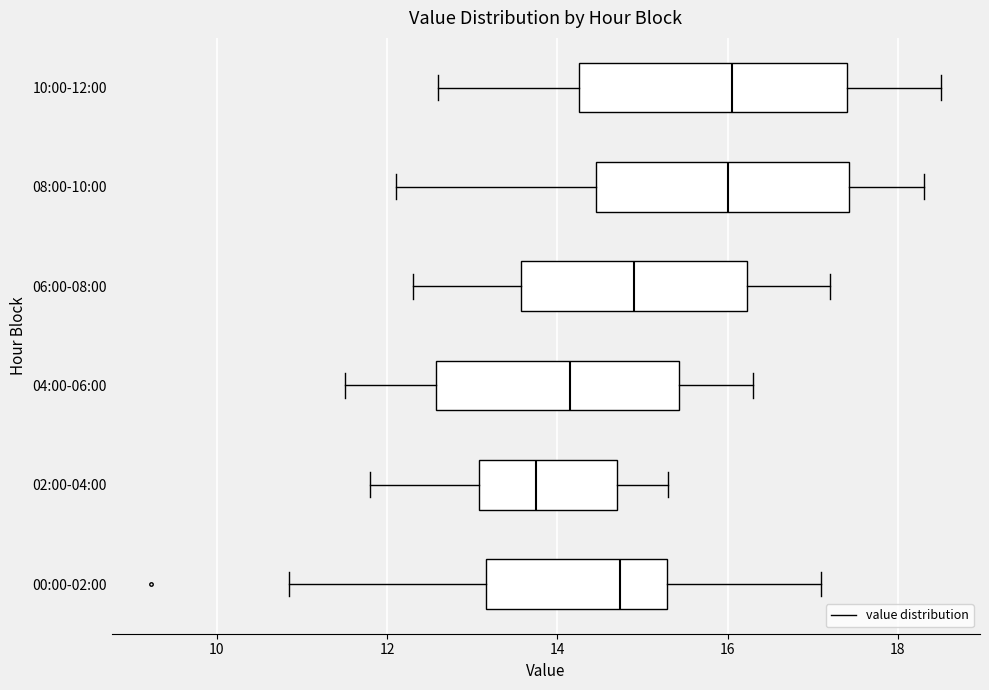

Where is the left edge of the box for 06:00-08:00 on the x-axis? The values are not printed on the chart, so give them approximately, as read against the axis.

13.6